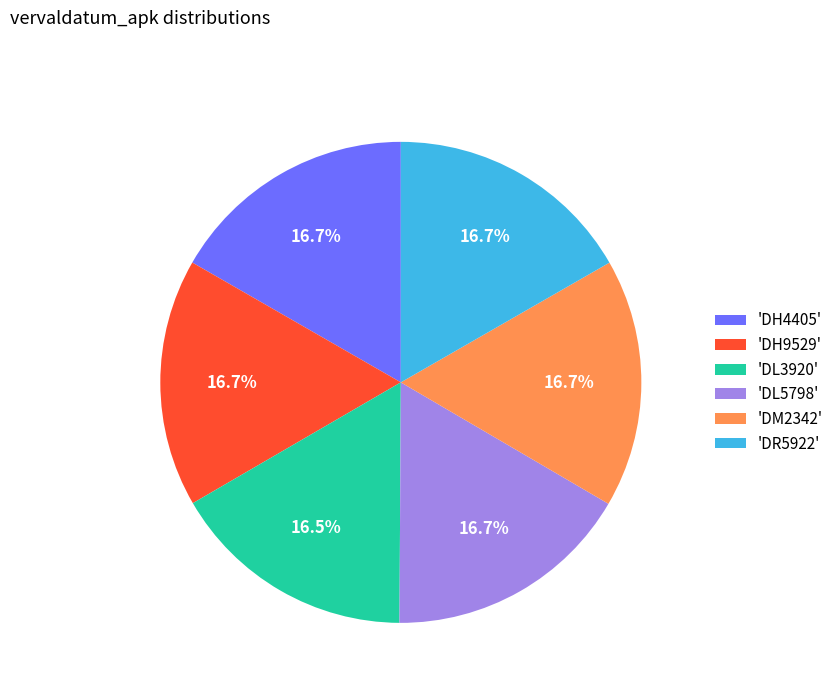

Combined, what portion of the pie is 'DL3920' and 'DR5922'?

33.2%